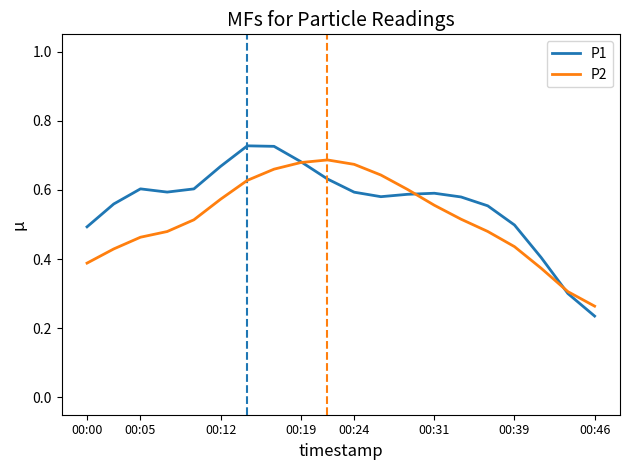

Which series has the largest range (max minus min)?

P1